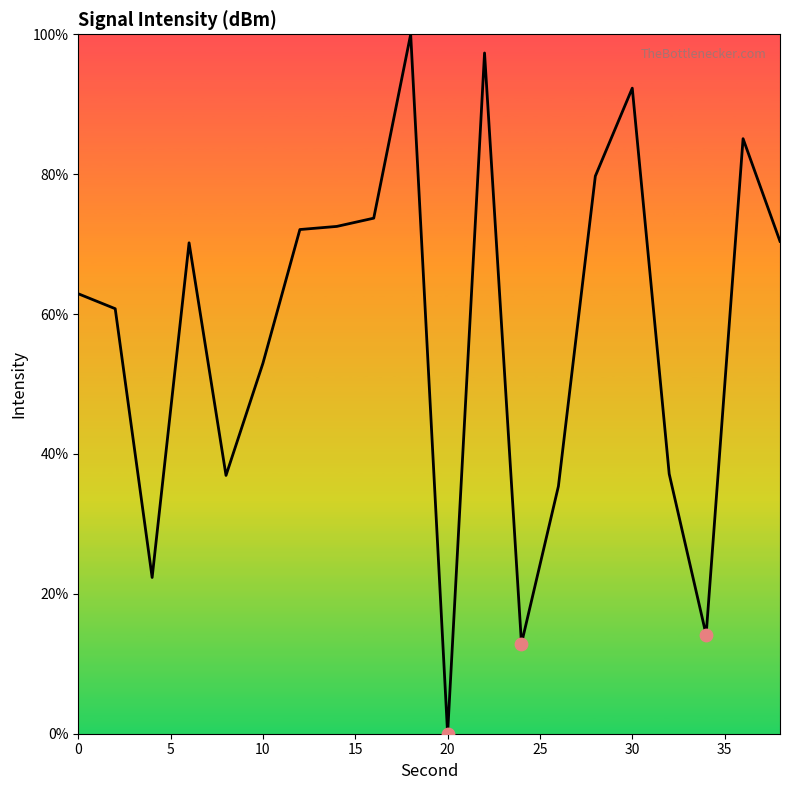

What is the difference between the maximum and minimum values?

100.0